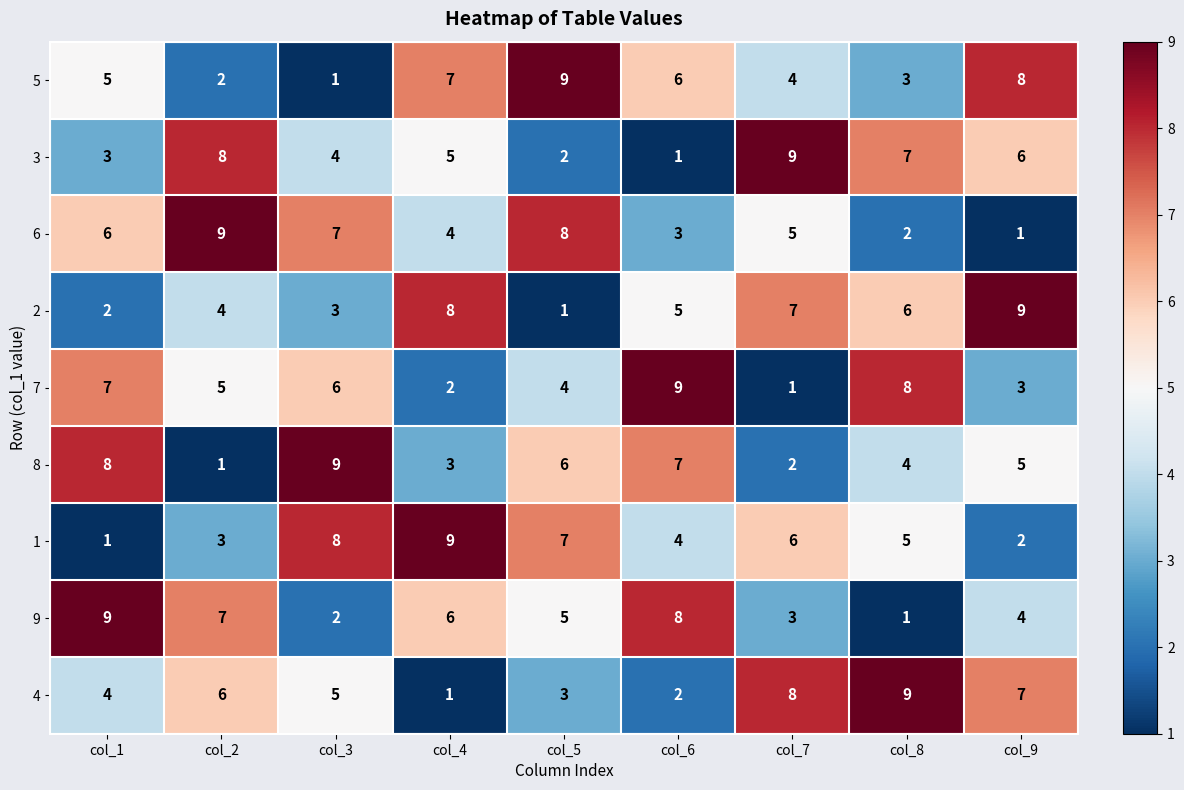

Rank the series at col_7 from highest to lowest value.

3, 4, 2, 1, 6, 5, 9, 8, 7